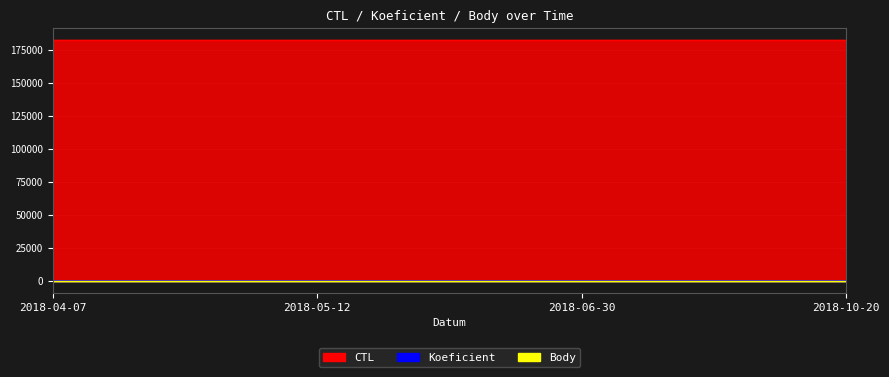

What is the average value of the CTL series?

182204